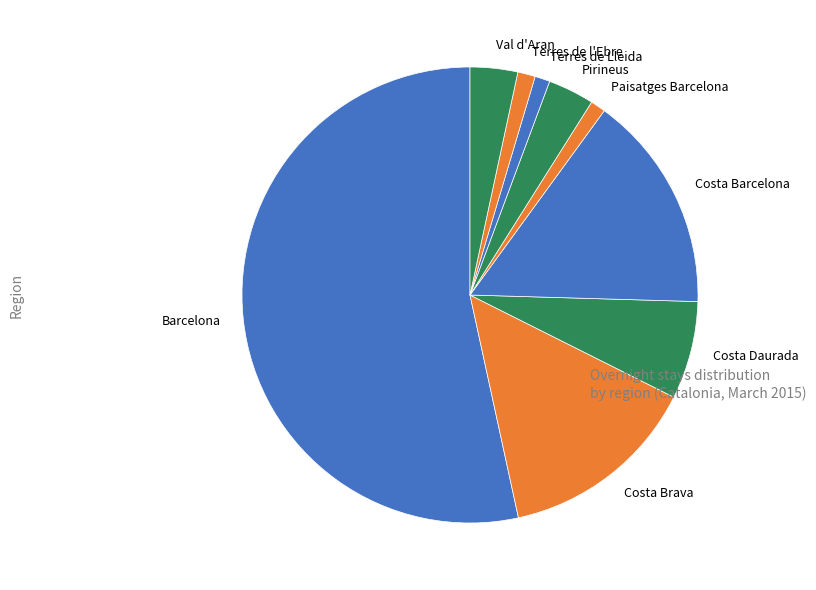

Which has a higher value, Terres de Lleida or Barcelona?

Barcelona